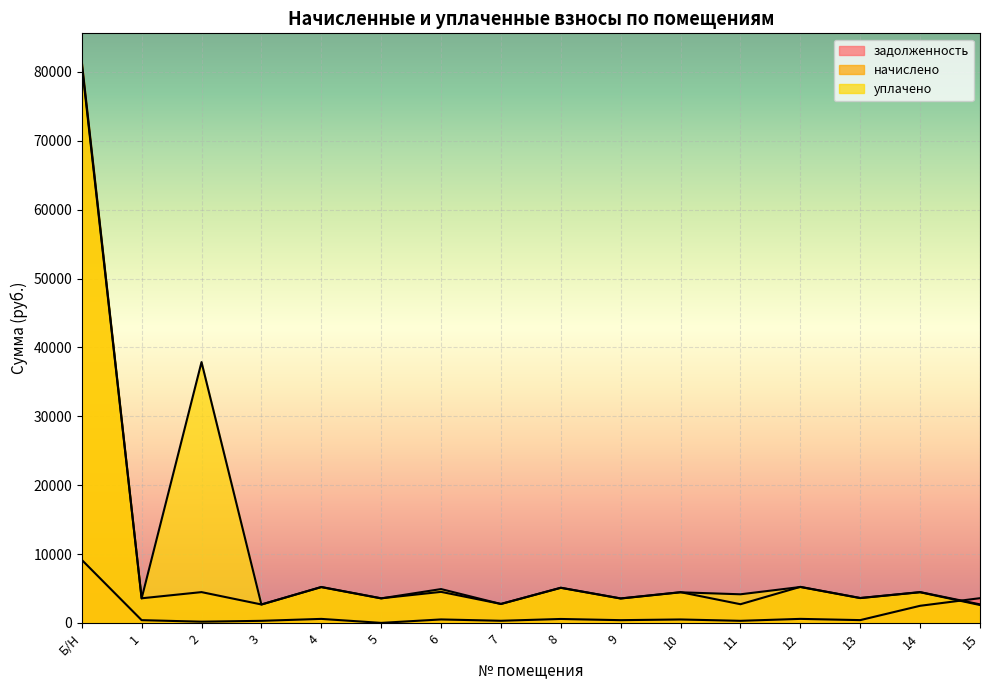

At how many categories does at least one series exceed 34208?

2